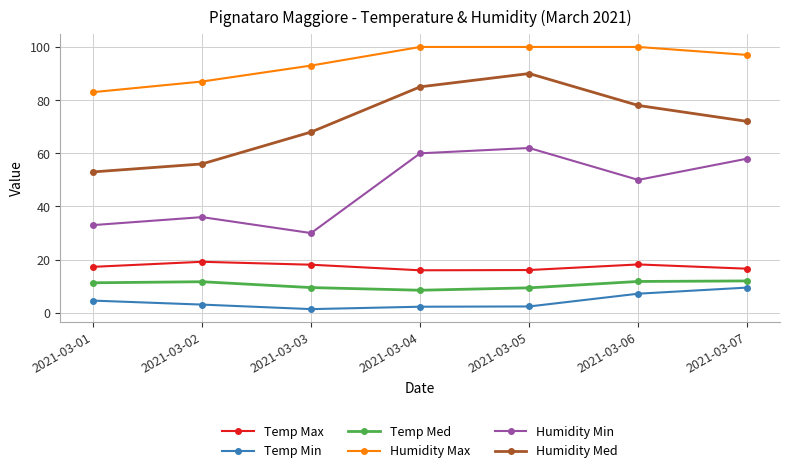

How many categories are shown in the chart?

7